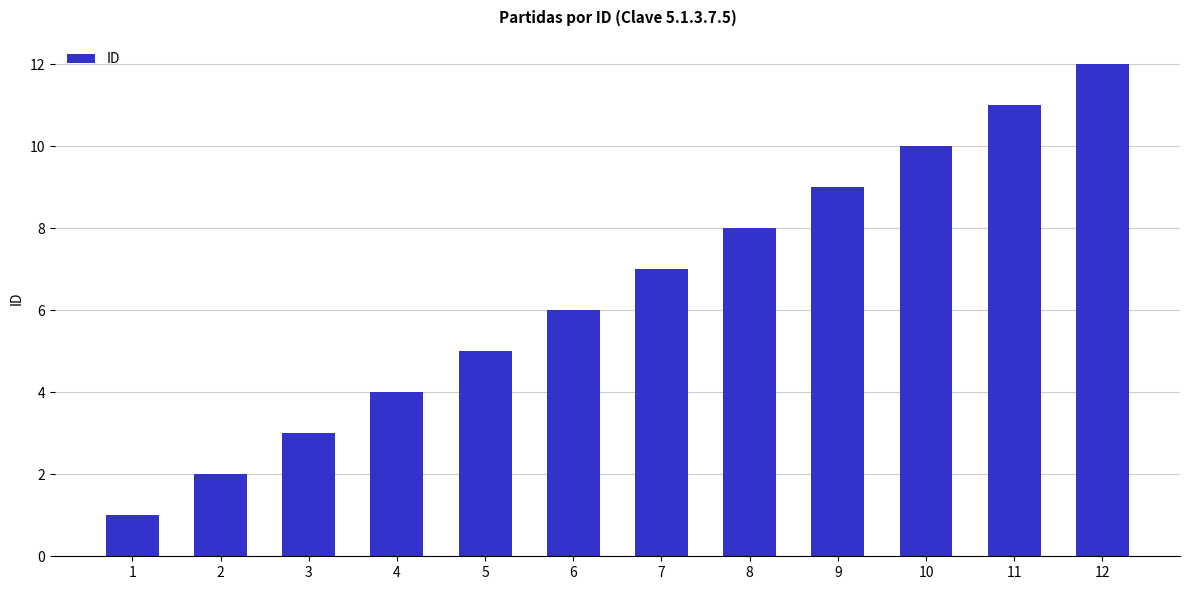

How many bars are there in total?

12